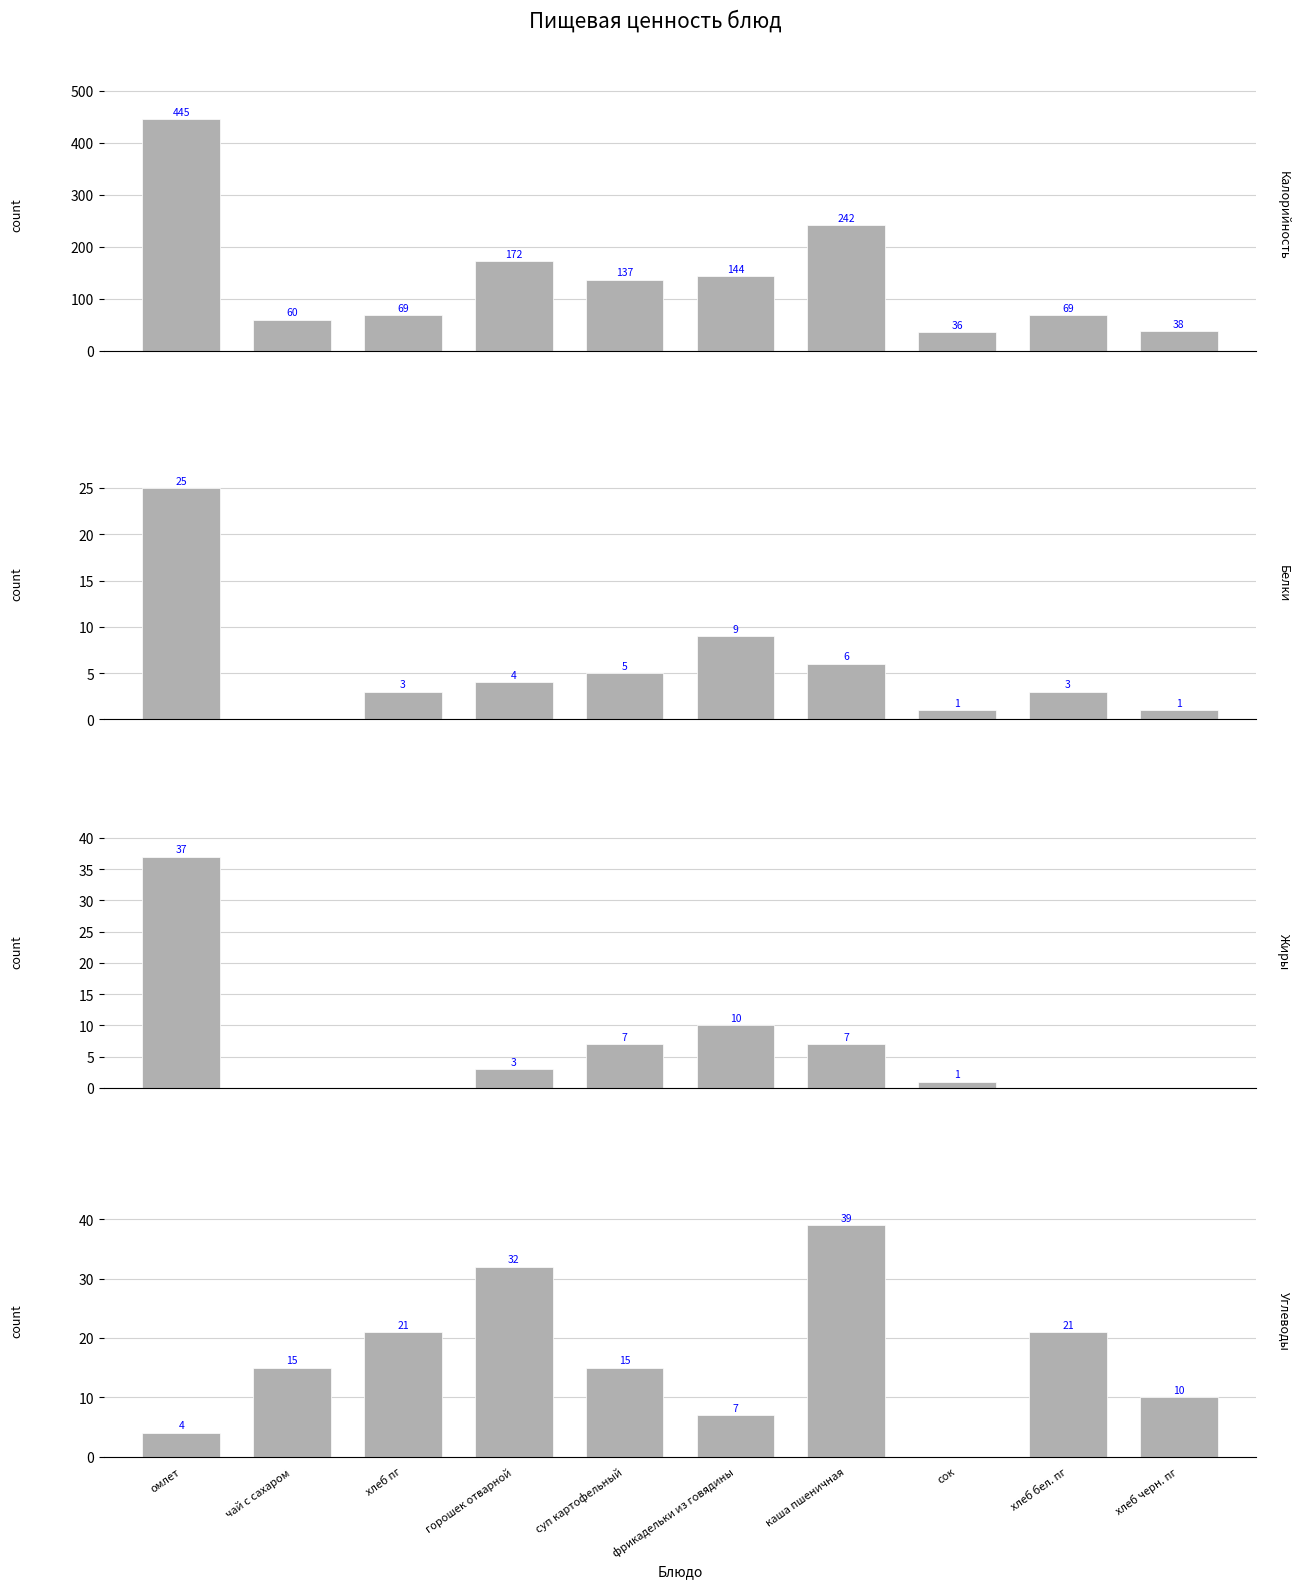

How many groups of bars are there?

10